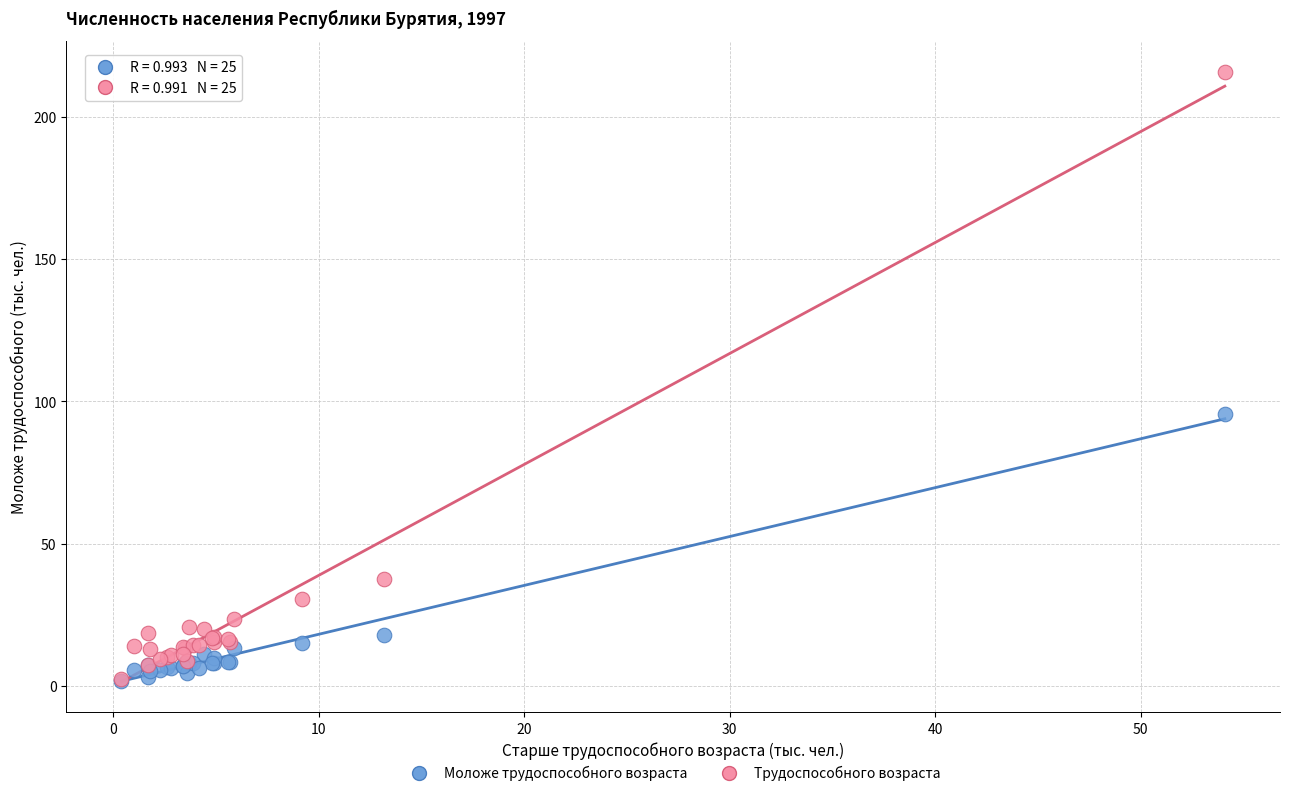

In the Моложе трудоспособного возраста series, what Y value is closest to 48?

17.7